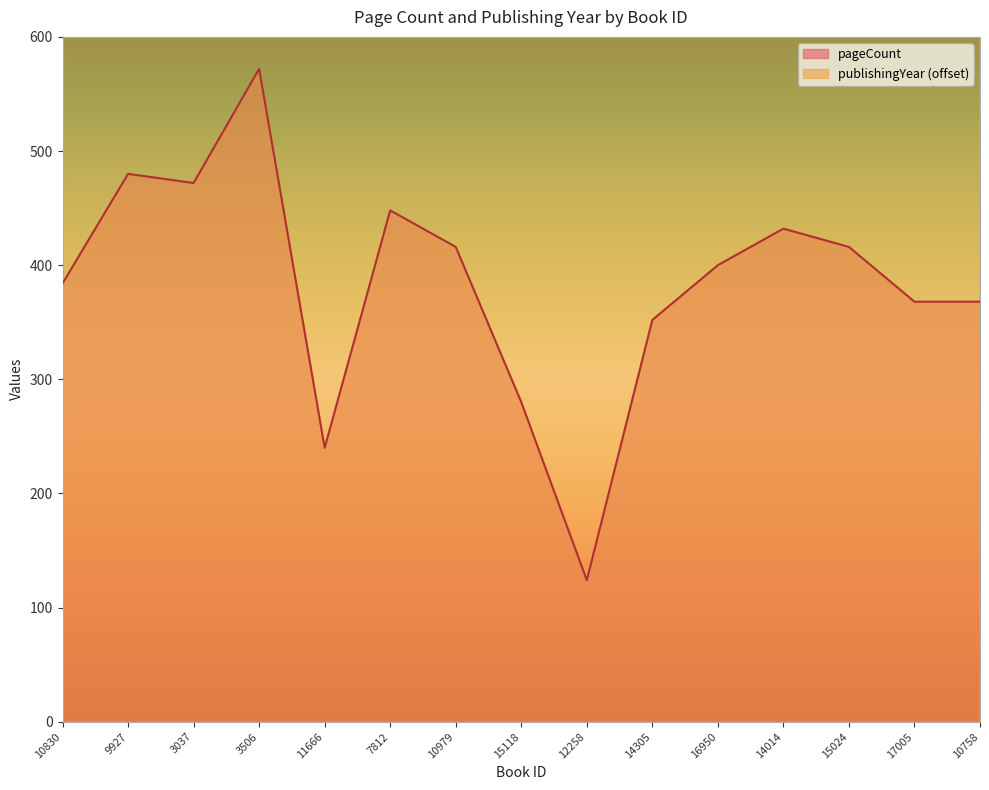

Is it true that pageCount equals 142 at 11666?

False